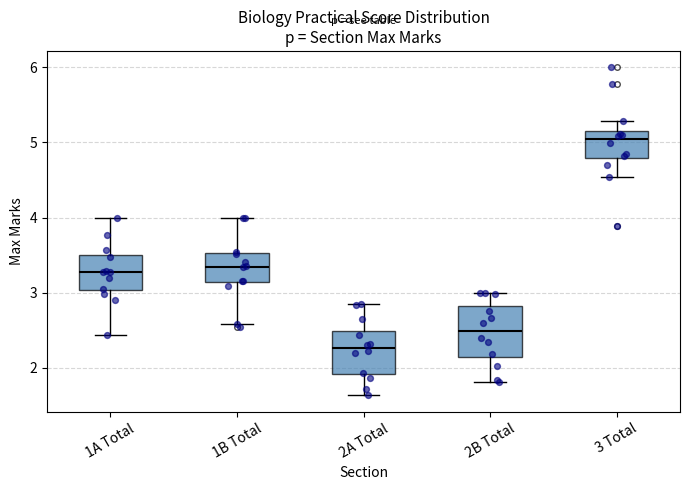

Which box has the lowest median line?

2A Total